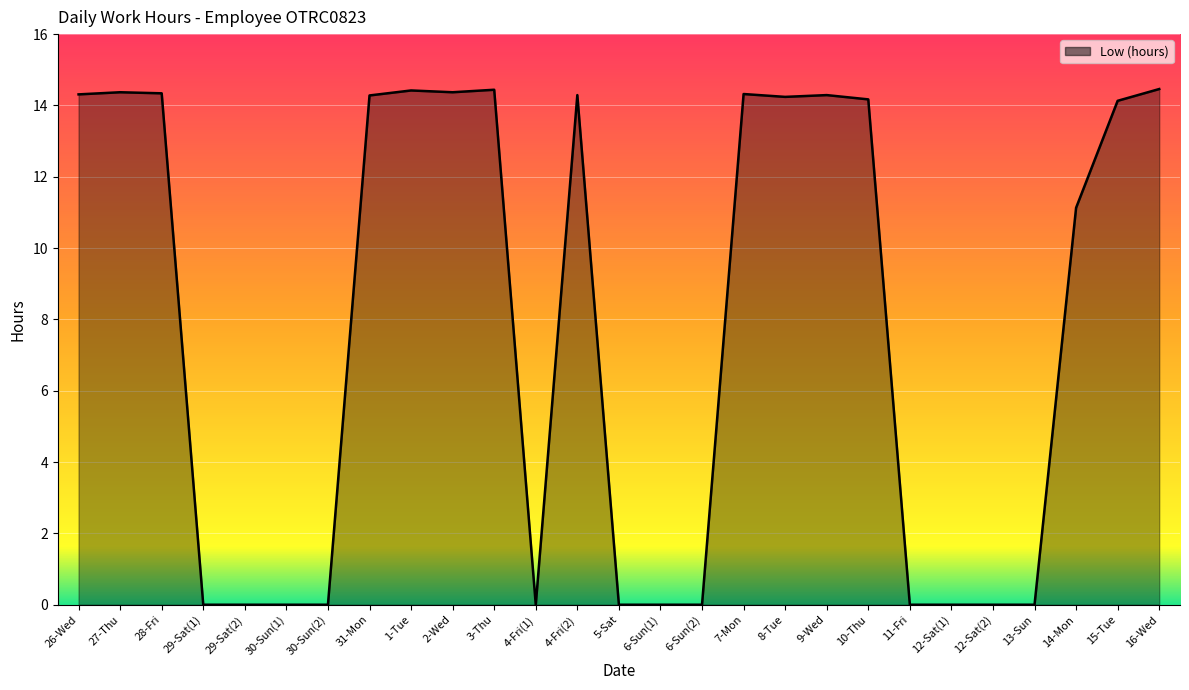

Does the chart have visible grid lines?

Yes